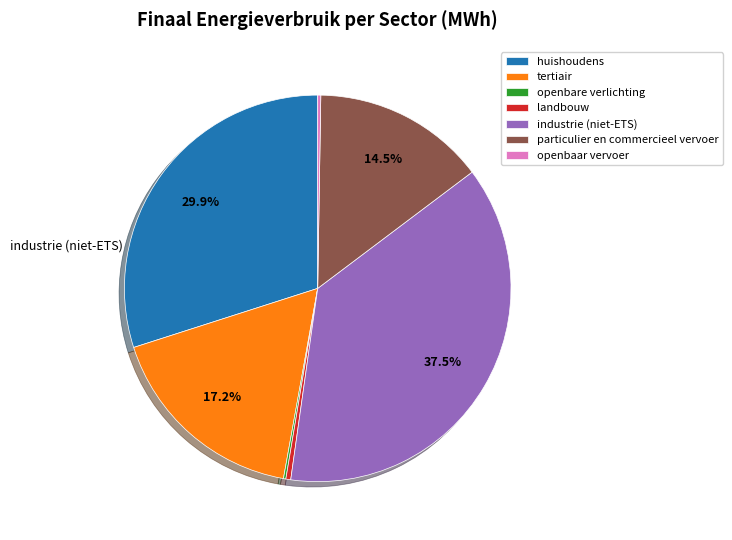

Is there a majority slice in this chart?

No